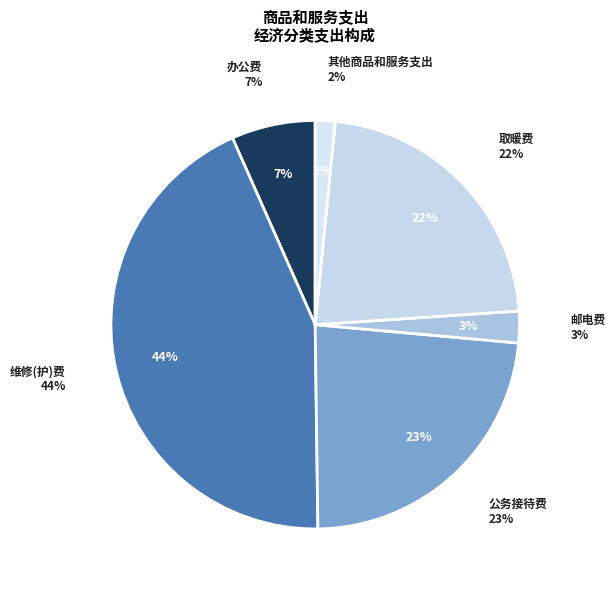

To the nearest percent, what is the average slice percentage?

17%